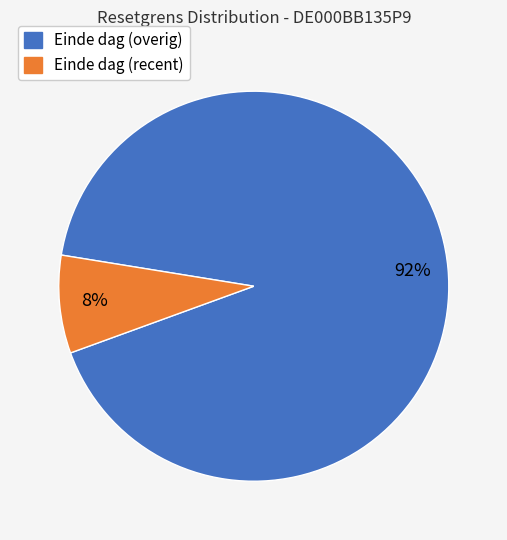

To the nearest percent, what is the difference between the largest and smallest slice percentages?

84%